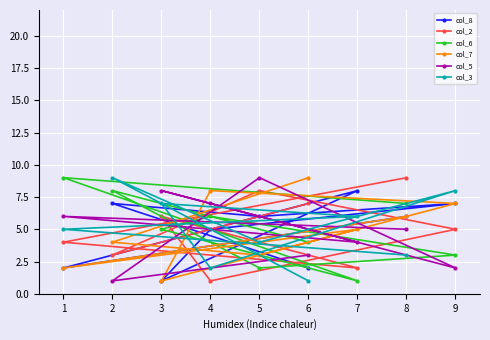

Reading left to right, what are all the values shown in this chart?

col_8: 1=2	2=7	3=1	4=5	5=6	6=2	7=8	8=6	9=7
col_2: 1=4	2=3	3=6	4=1	5=8	6=7	7=2	8=9	9=5
col_6: 1=9	2=8	3=5	4=6	5=2	6=4	7=1	8=7	9=3
col_7: 1=2	2=4	3=1	4=8	5=3	6=9	7=5	8=6	9=7
col_5: 1=6	2=1	3=8	4=7	5=9	6=3	7=4	8=5	9=2
col_3: 1=5	2=9	3=7	4=2	5=4	6=1	7=6	8=3	9=8